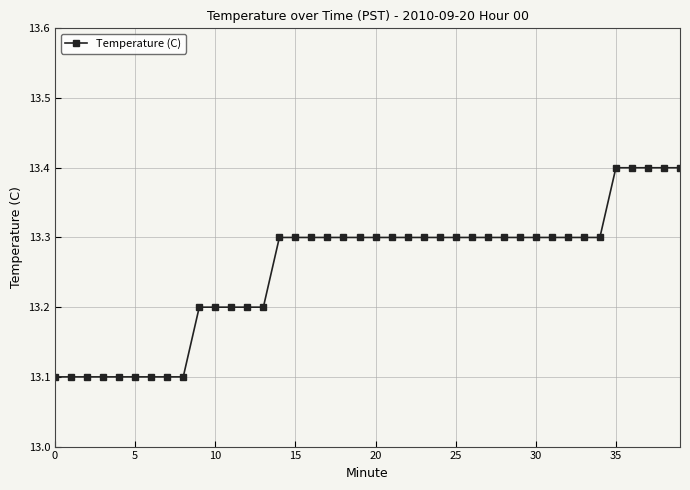

Count the values in the range 13 to 14.

40